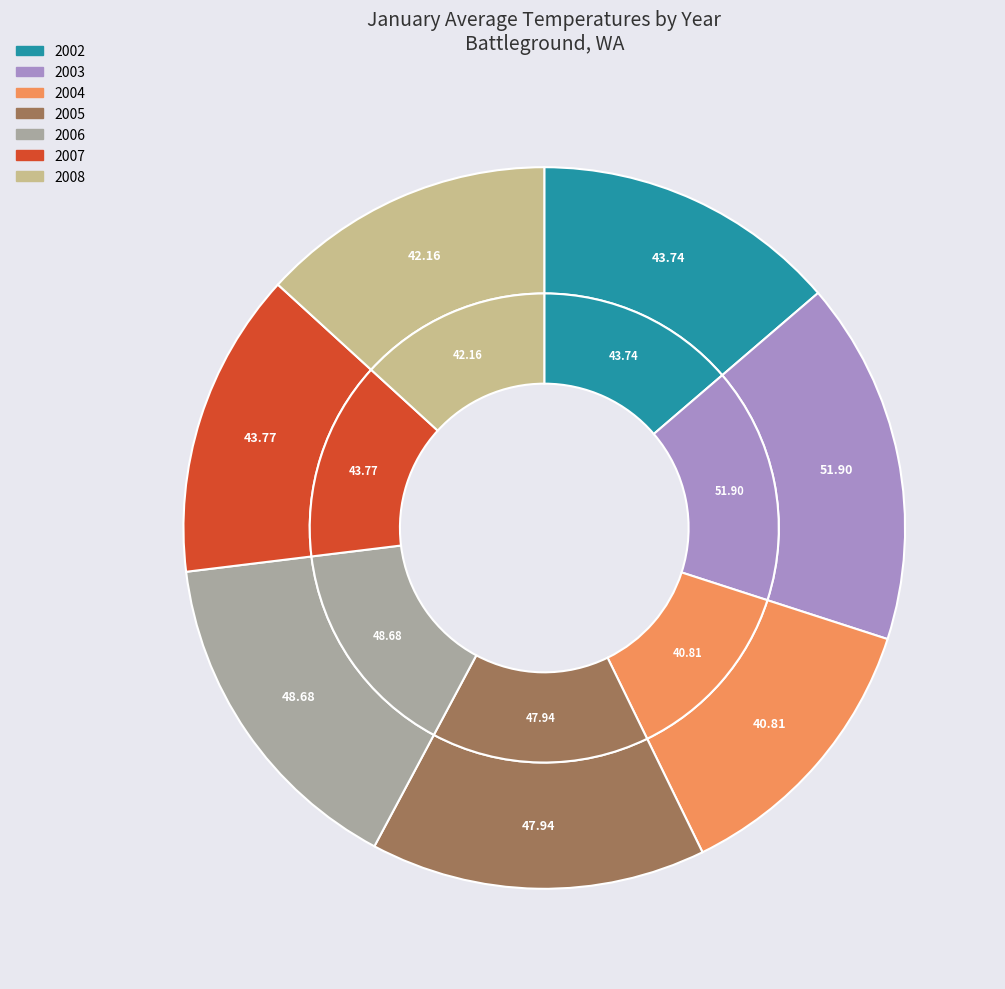

What is the change in value from 2002 to 2006?

+4.9